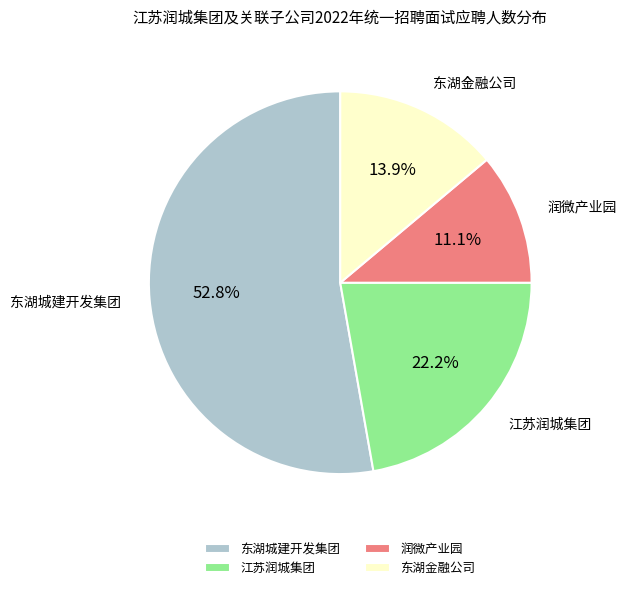

Which category has the biggest portion of the pie?

东湖城建开发集团